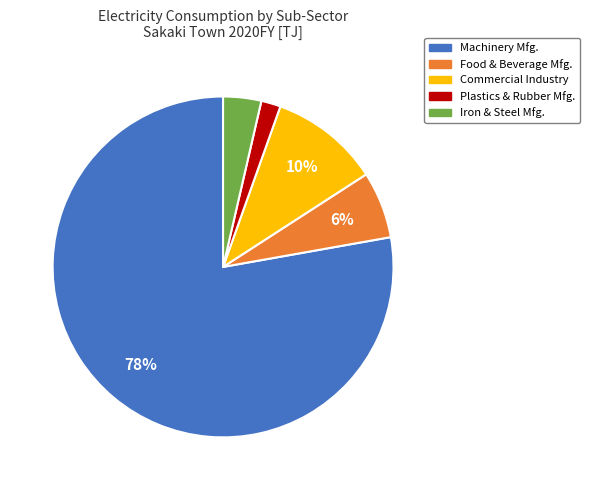

Between Commercial Industry and Machinery Mfg., which is larger?

Machinery Mfg.